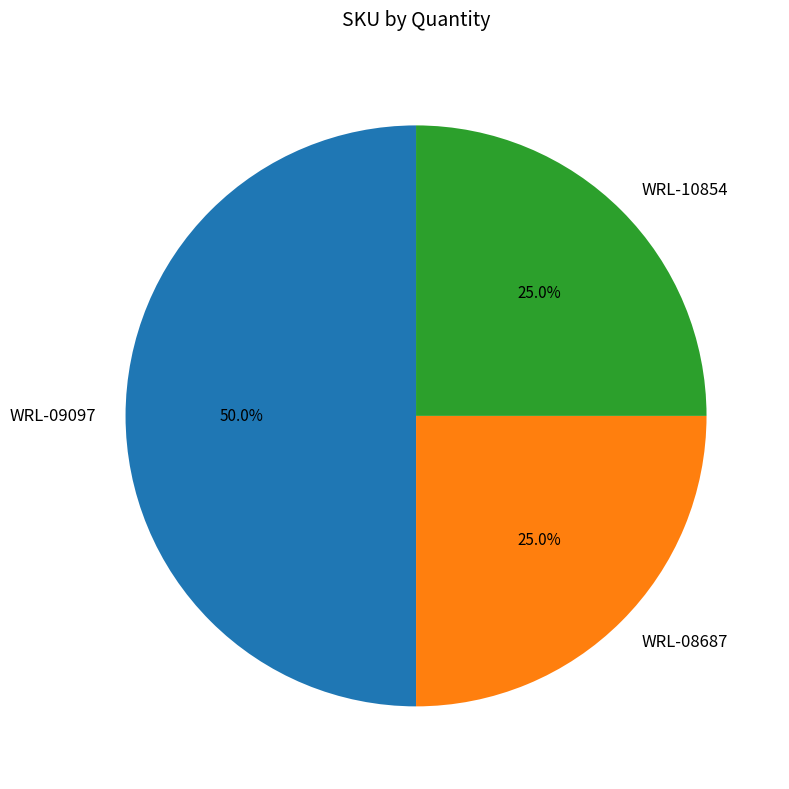

How many slices are in this pie chart?

3